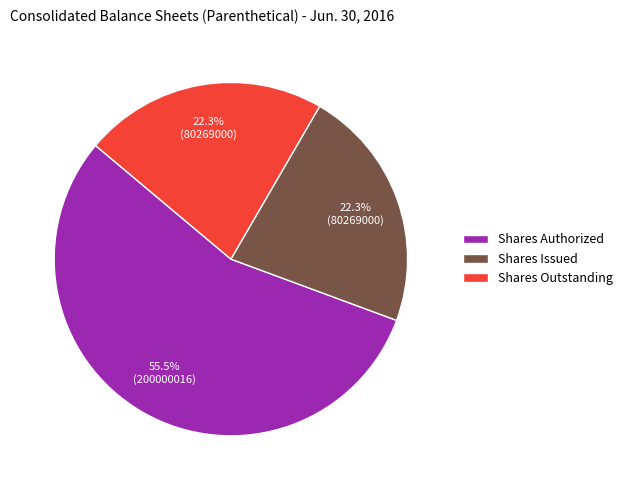

What is the ratio of the value at Shares Issued to the value at Shares Authorized?

0.4